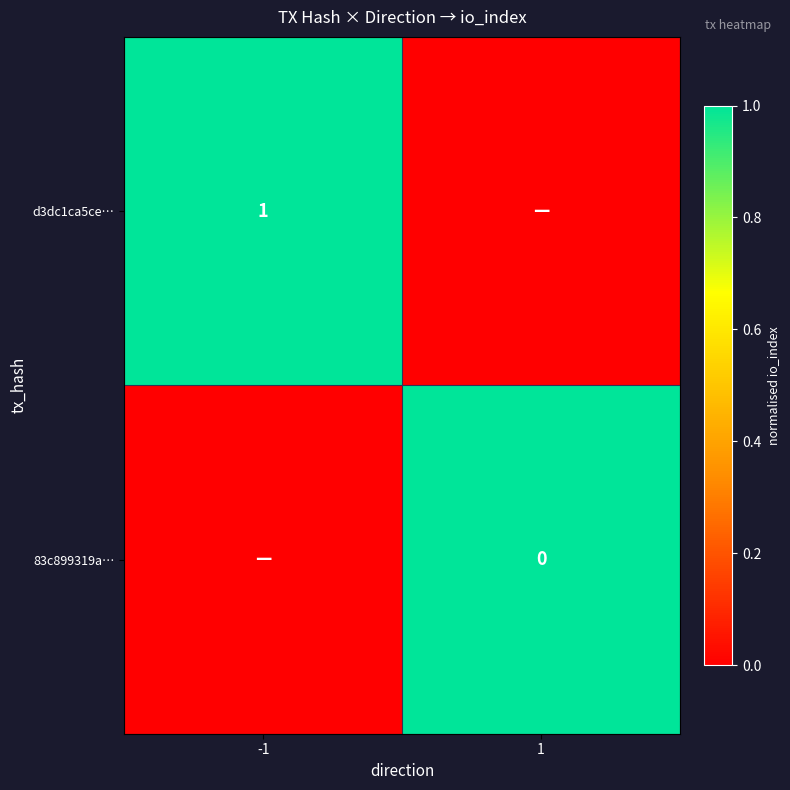

The 83c899319a… series shows 0 at -1. True or false?

True